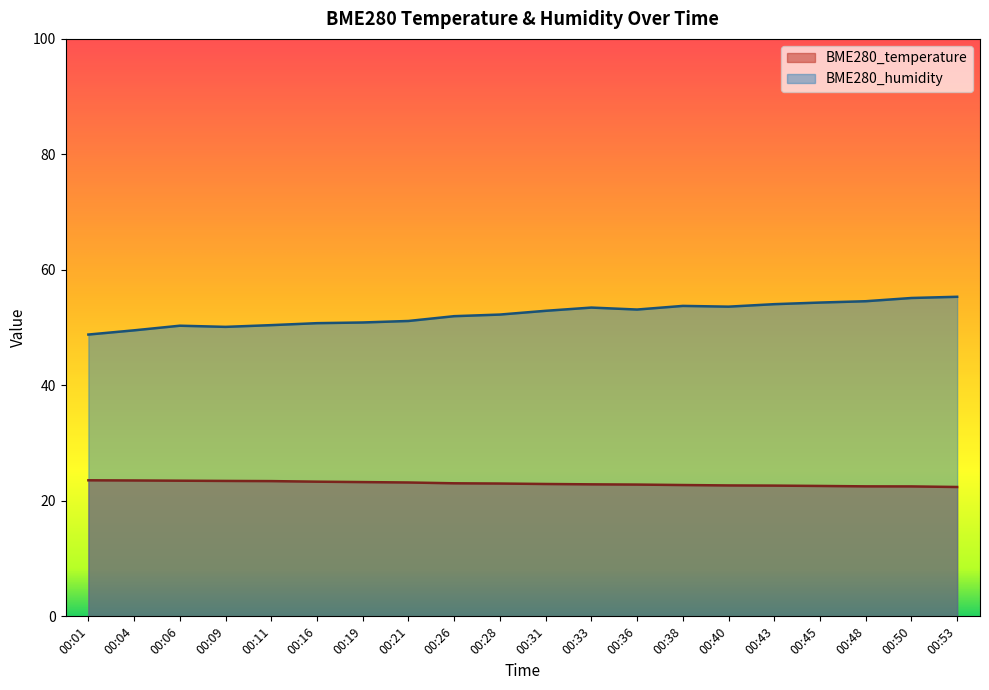

At which category does BME280_humidity reach its first local peak?

00:06